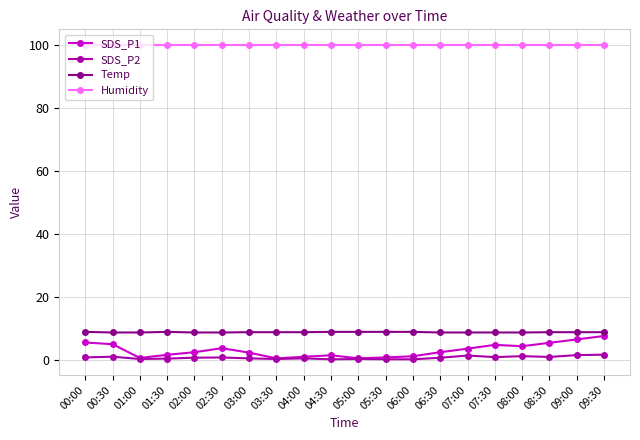

Which series has the widest spread of values?

SDS_P1